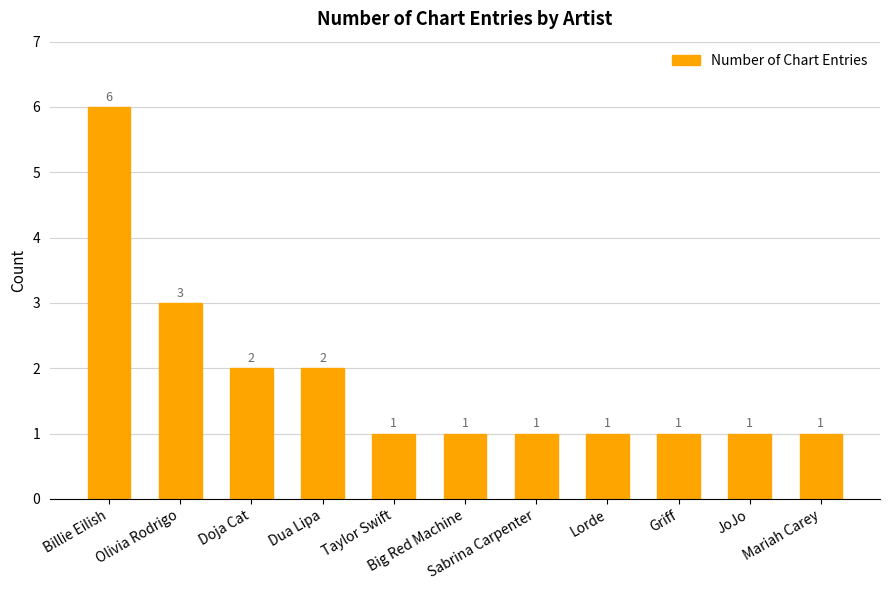

Does the chart contain any negative values?

No